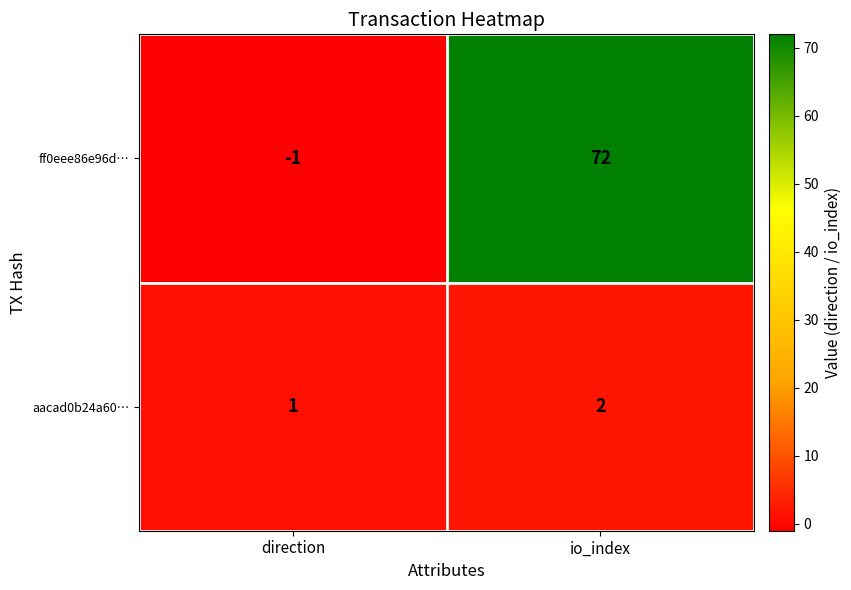

Which category has the highest value across all series?

io_index